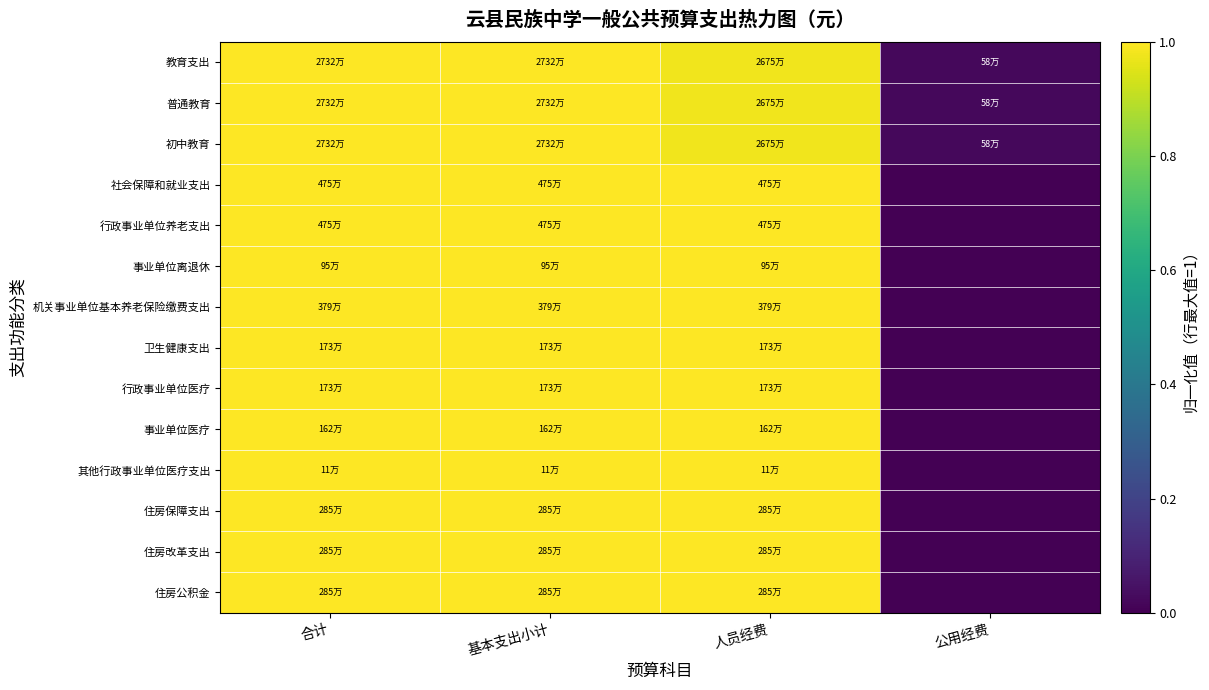

Reading right to left, what are all the values shown in this chart?

教育支出: 公用经费=0.0	人员经费=1.0	基本支出小计=1.0	合计=1.0
普通教育: 公用经费=0.0	人员经费=1.0	基本支出小计=1.0	合计=1.0
初中教育: 公用经费=0.0	人员经费=1.0	基本支出小计=1.0	合计=1.0
社会保障和就业支出: 公用经费=0.0	人员经费=1.0	基本支出小计=1.0	合计=1.0
行政事业单位养老支出: 公用经费=0.0	人员经费=1.0	基本支出小计=1.0	合计=1.0
事业单位离退休: 公用经费=0.0	人员经费=1.0	基本支出小计=1.0	合计=1.0
机关事业单位基本养老保险缴费支出: 公用经费=0.0	人员经费=1.0	基本支出小计=1.0	合计=1.0
卫生健康支出: 公用经费=0.0	人员经费=1.0	基本支出小计=1.0	合计=1.0
行政事业单位医疗: 公用经费=0.0	人员经费=1.0	基本支出小计=1.0	合计=1.0
事业单位医疗: 公用经费=0.0	人员经费=1.0	基本支出小计=1.0	合计=1.0
其他行政事业单位医疗支出: 公用经费=0.0	人员经费=1.0	基本支出小计=1.0	合计=1.0
住房保障支出: 公用经费=0.0	人员经费=1.0	基本支出小计=1.0	合计=1.0
住房改革支出: 公用经费=0.0	人员经费=1.0	基本支出小计=1.0	合计=1.0
住房公积金: 公用经费=0.0	人员经费=1.0	基本支出小计=1.0	合计=1.0